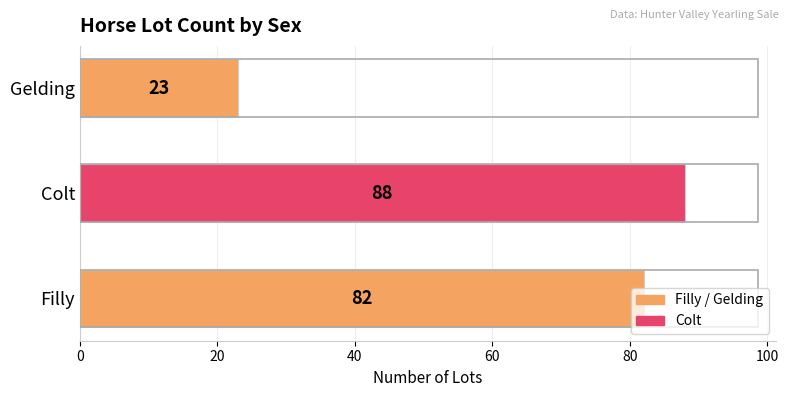

What is the maximum value shown in the chart?

88